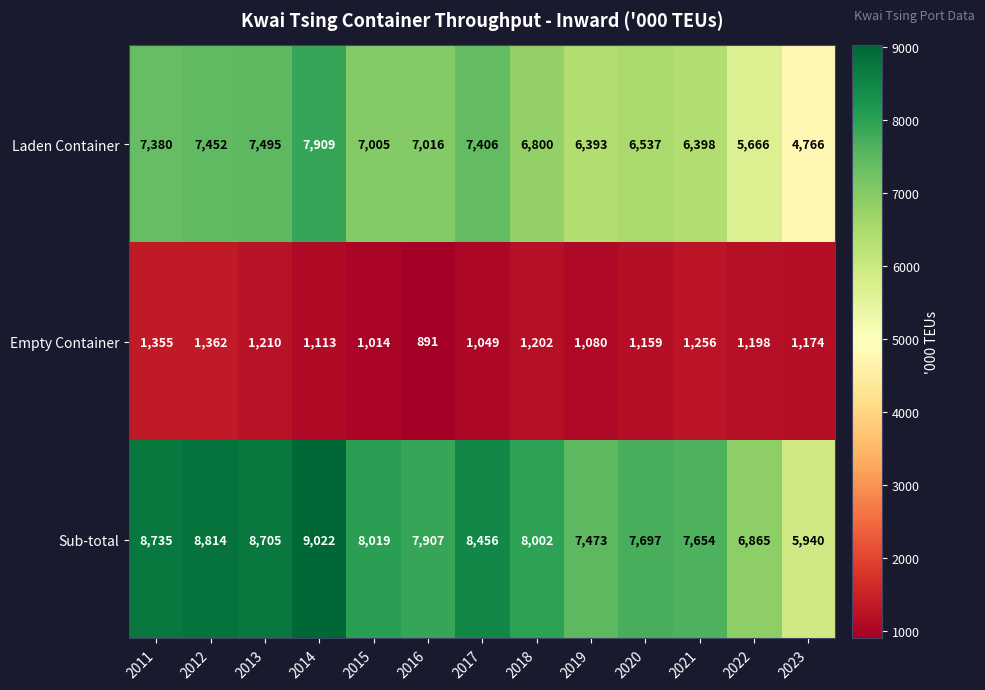

Between 2013 and 2019, which series saw the biggest shift?

Sub-total